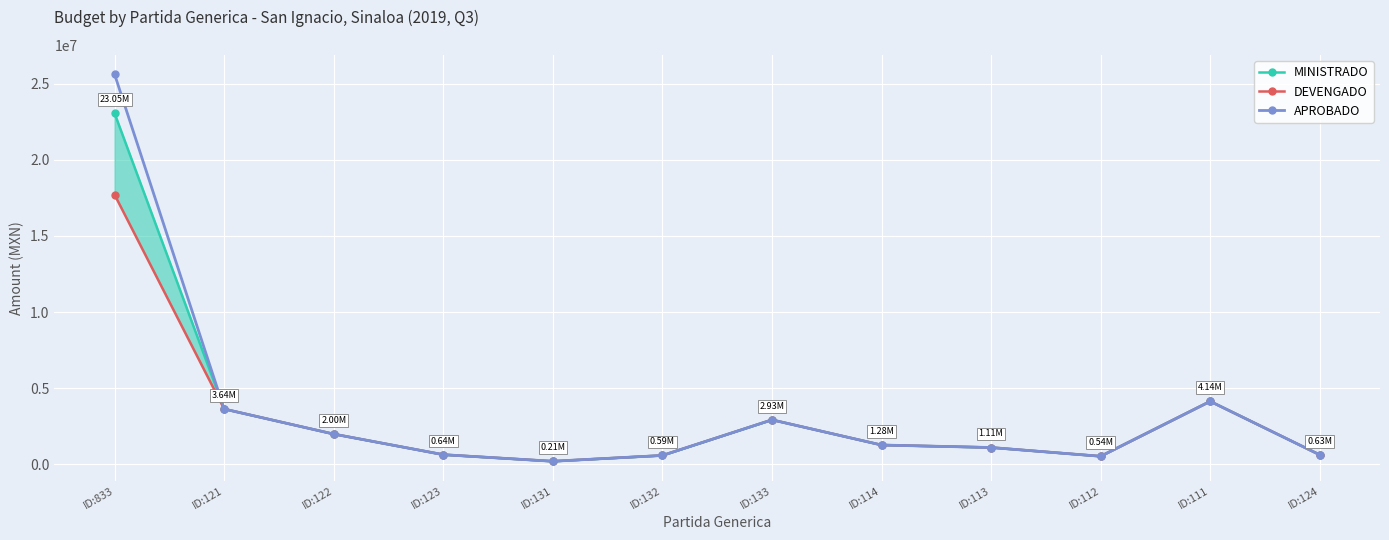

True or false: MINISTRADO and DEVENGADO intersect in this chart.

False